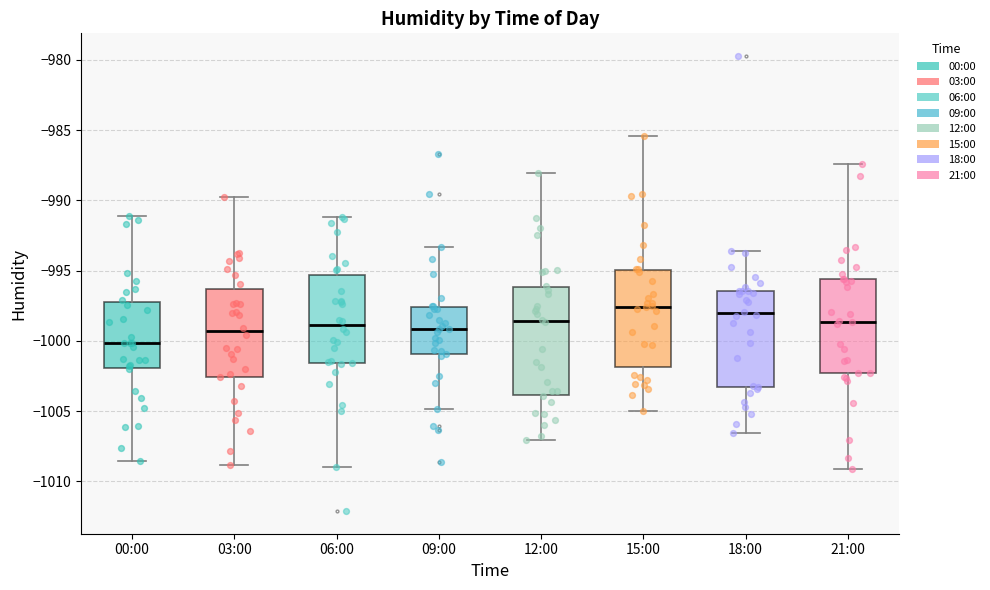

Reading left to right, read every box against the y-axis: the position of its median line, the range the box covers, and the ends of its whiskers. The values are not printed on the chart, so give them approximately, as read against the axis.

00:00: median -1000.0, box -1002.0 to -997.0, whiskers -1008.5 to -991.0
03:00: median -999.5, box -1002.5 to -996.5, whiskers -1009.0 to -989.5
06:00: median -999.0, box -1001.5 to -995.5, whiskers -1009.0 to -991.0
09:00: median -999.0, box -1001.0 to -997.5, whiskers -1005.0 to -993.5
12:00: median -998.5, box -1004.0 to -996.0, whiskers -1007.0 to -988.0
15:00: median -997.5, box -1002.0 to -995.0, whiskers -1005.0 to -985.5
18:00: median -998.0, box -1003.5 to -996.5, whiskers -1006.5 to -993.5
21:00: median -998.5, box -1002.5 to -995.5, whiskers -1009.0 to -987.5